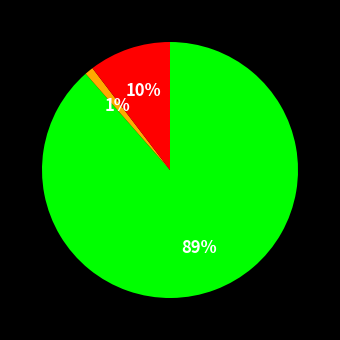

Is there any slice that represents more than half of the pie?

Yes